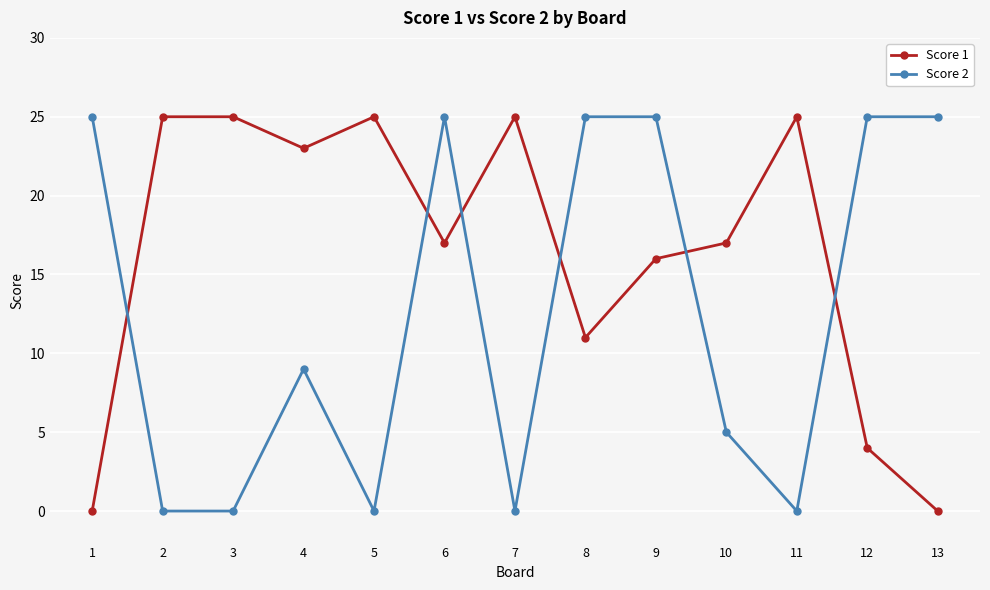

Reading left to right, list all the values displayed in this chart.

Score 1: 1=0	2=25	3=25	4=23	5=25	6=17	7=25	8=11	9=16	10=17	11=25	12=4	13=0
Score 2: 1=25	2=0	3=0	4=9	5=0	6=25	7=0	8=25	9=25	10=5	11=0	12=25	13=25